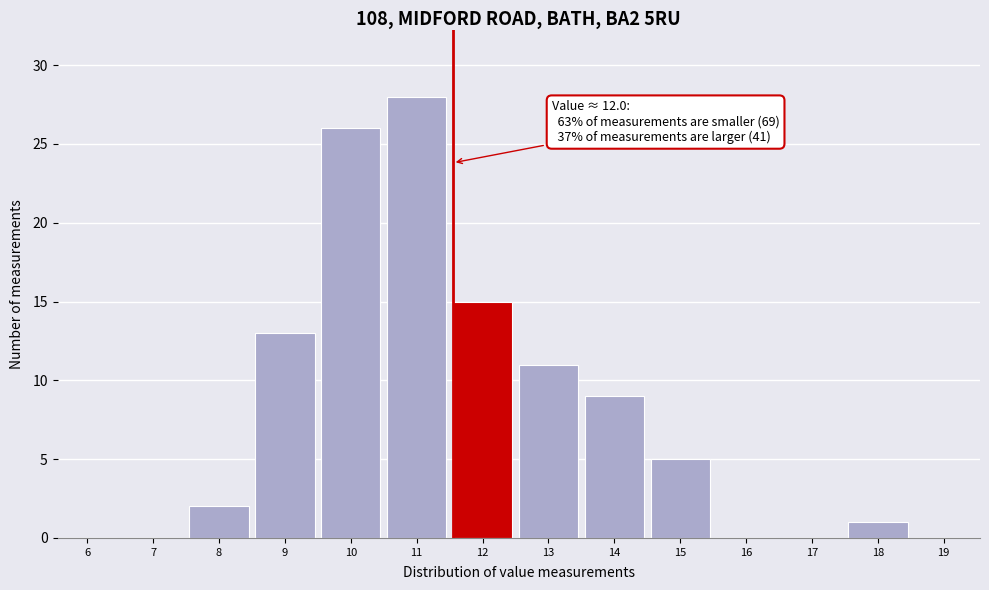

Reading right to left, what are all the values shown in this chart?

19=0	18=1	17=0	16=0	15=5	14=9	13=11	12=15	11=28	10=26	9=13	8=2	7=0	6=0